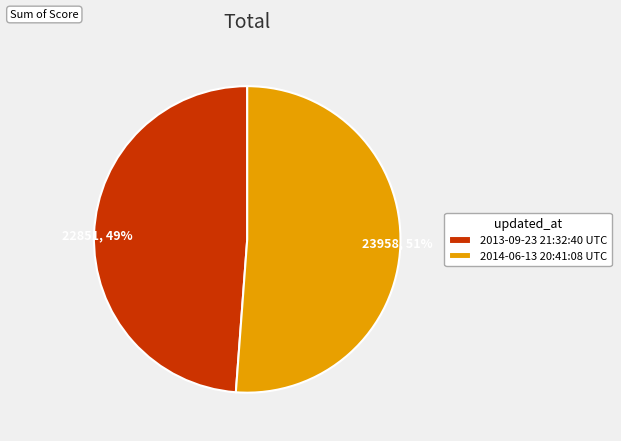

Is the sum of 2013-09-23 21:32:40 UTC and 2014-06-13 20:41:08 UTC greater than half?

Yes